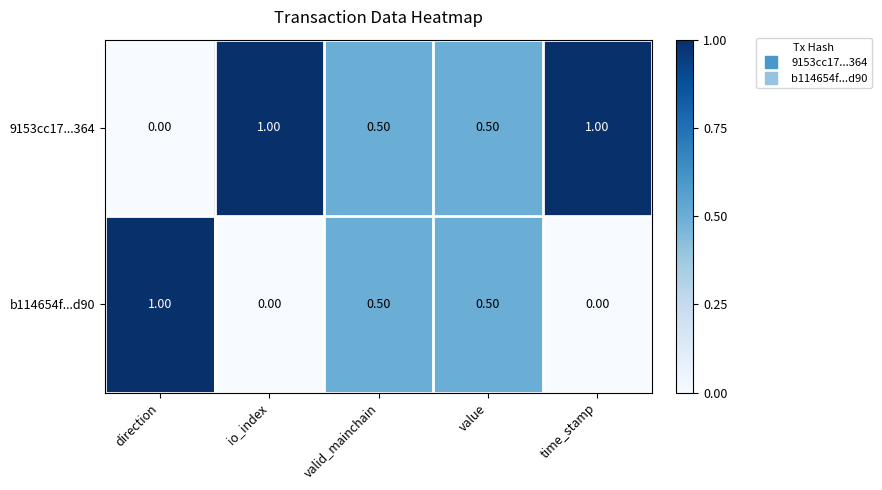

What is the sum of the 9153cc17...364 values at io_index and value?

1.5